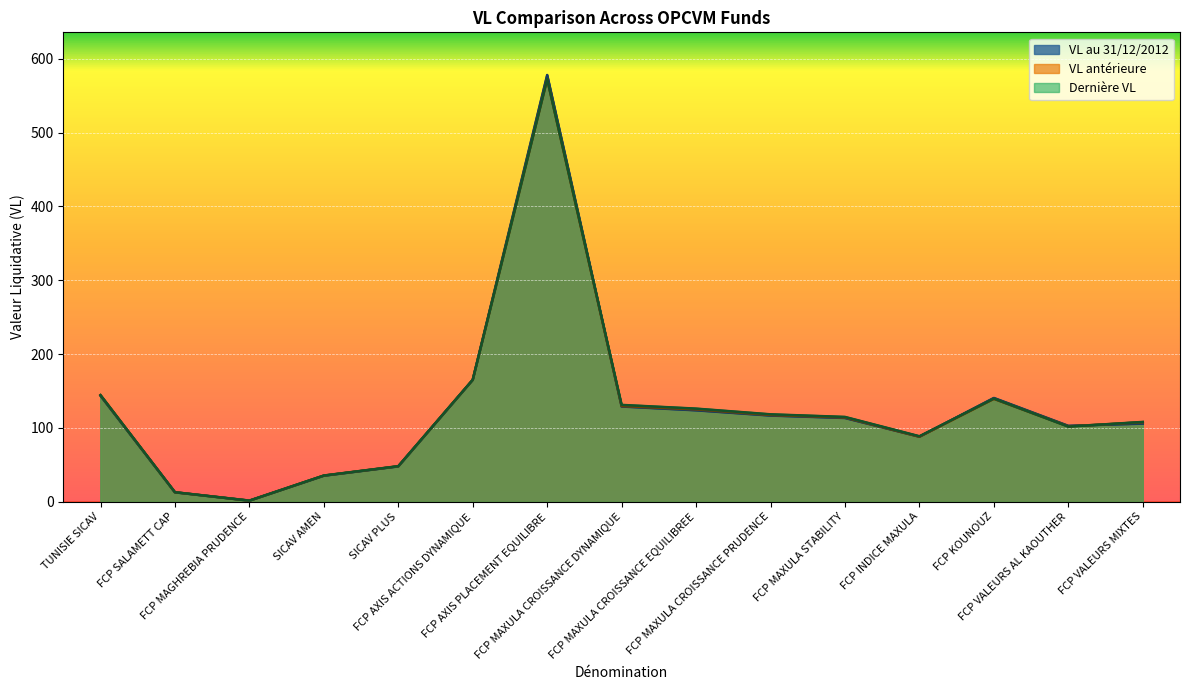

What is the average value of the Dernière VL series?

127.2